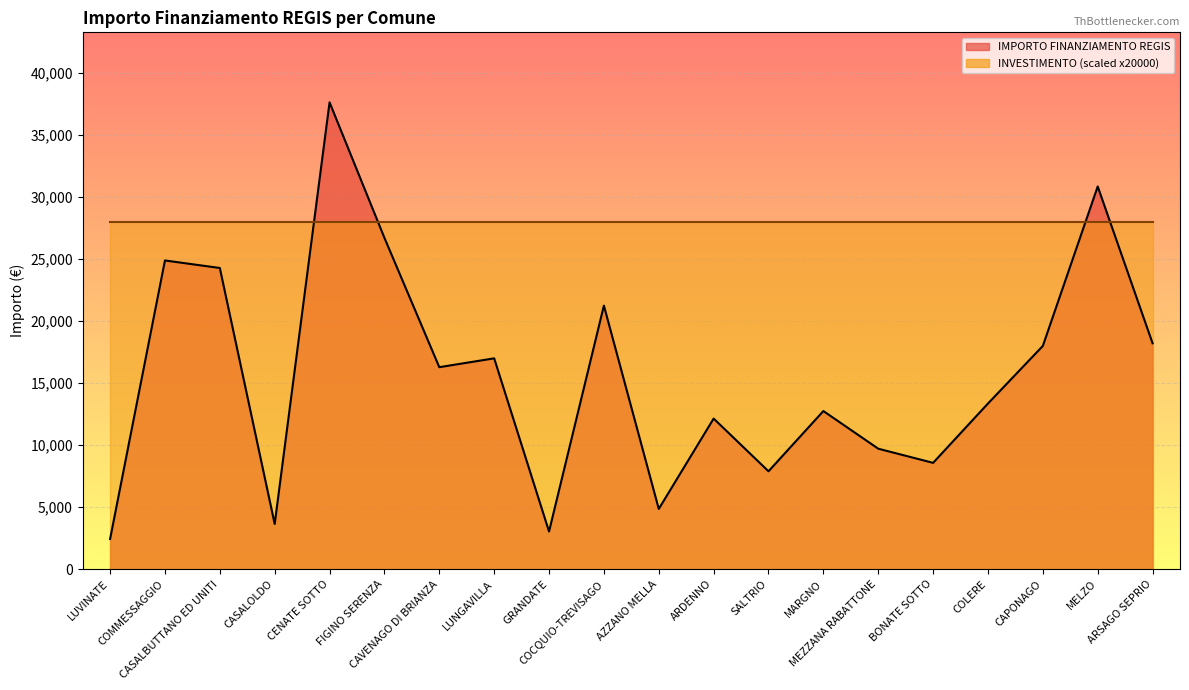

What is the greatest value displayed?

37634